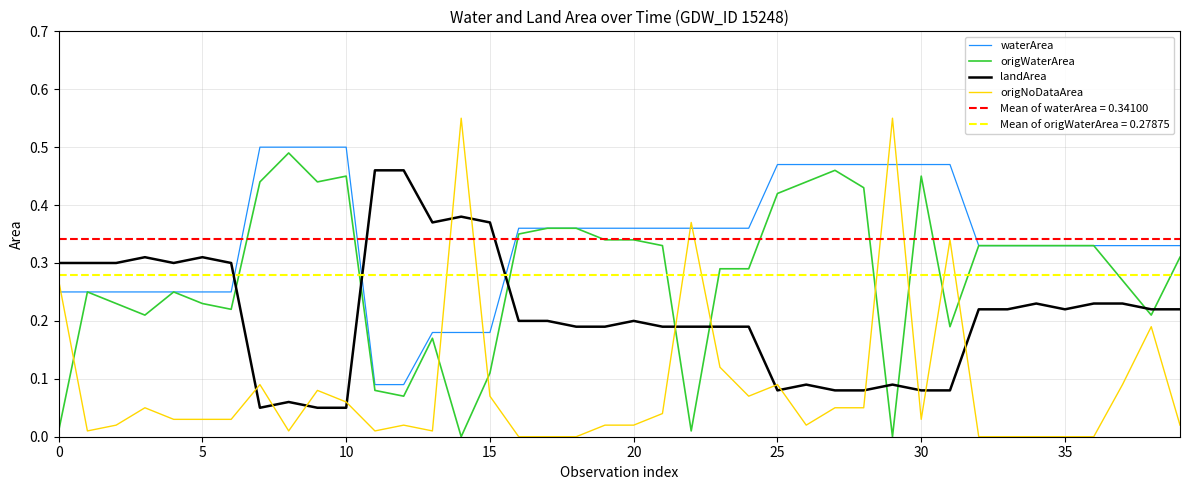

True or false: landArea and origNoDataArea cross at least once.

True